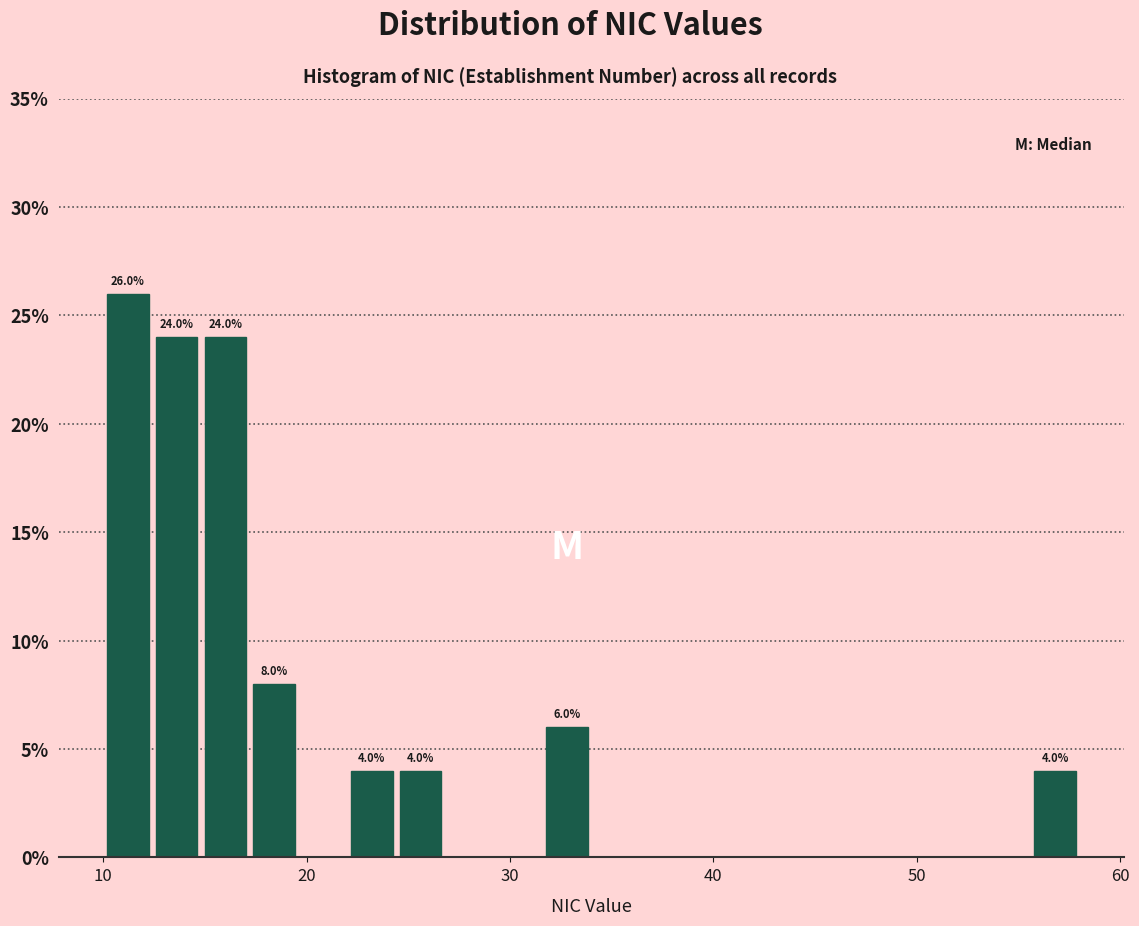

Read against the x-axis, roughly where is the centre of the tallest bar?

11